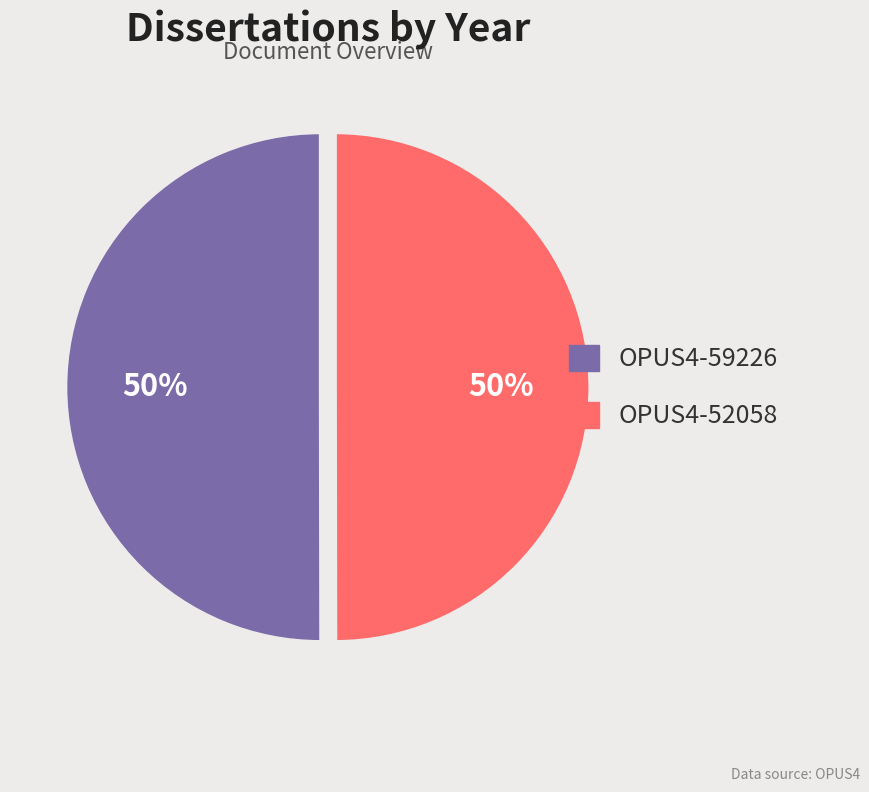

How many slices are in this pie chart?

2